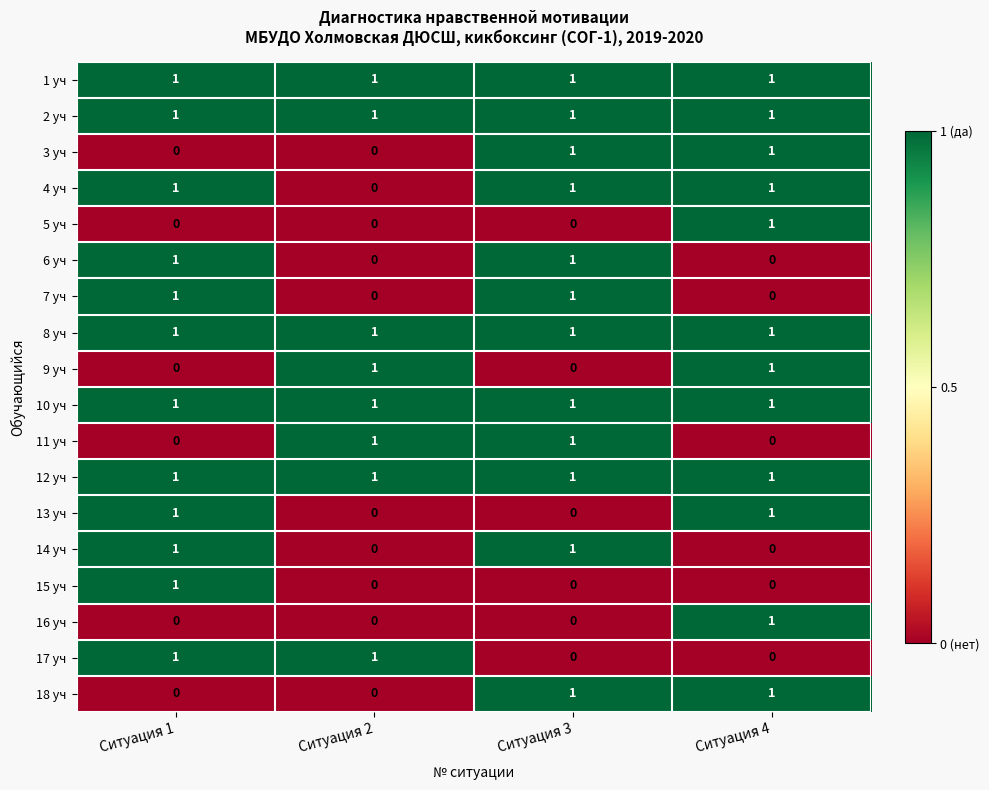

Count the 18 уч values in the range 0 to 1.

4